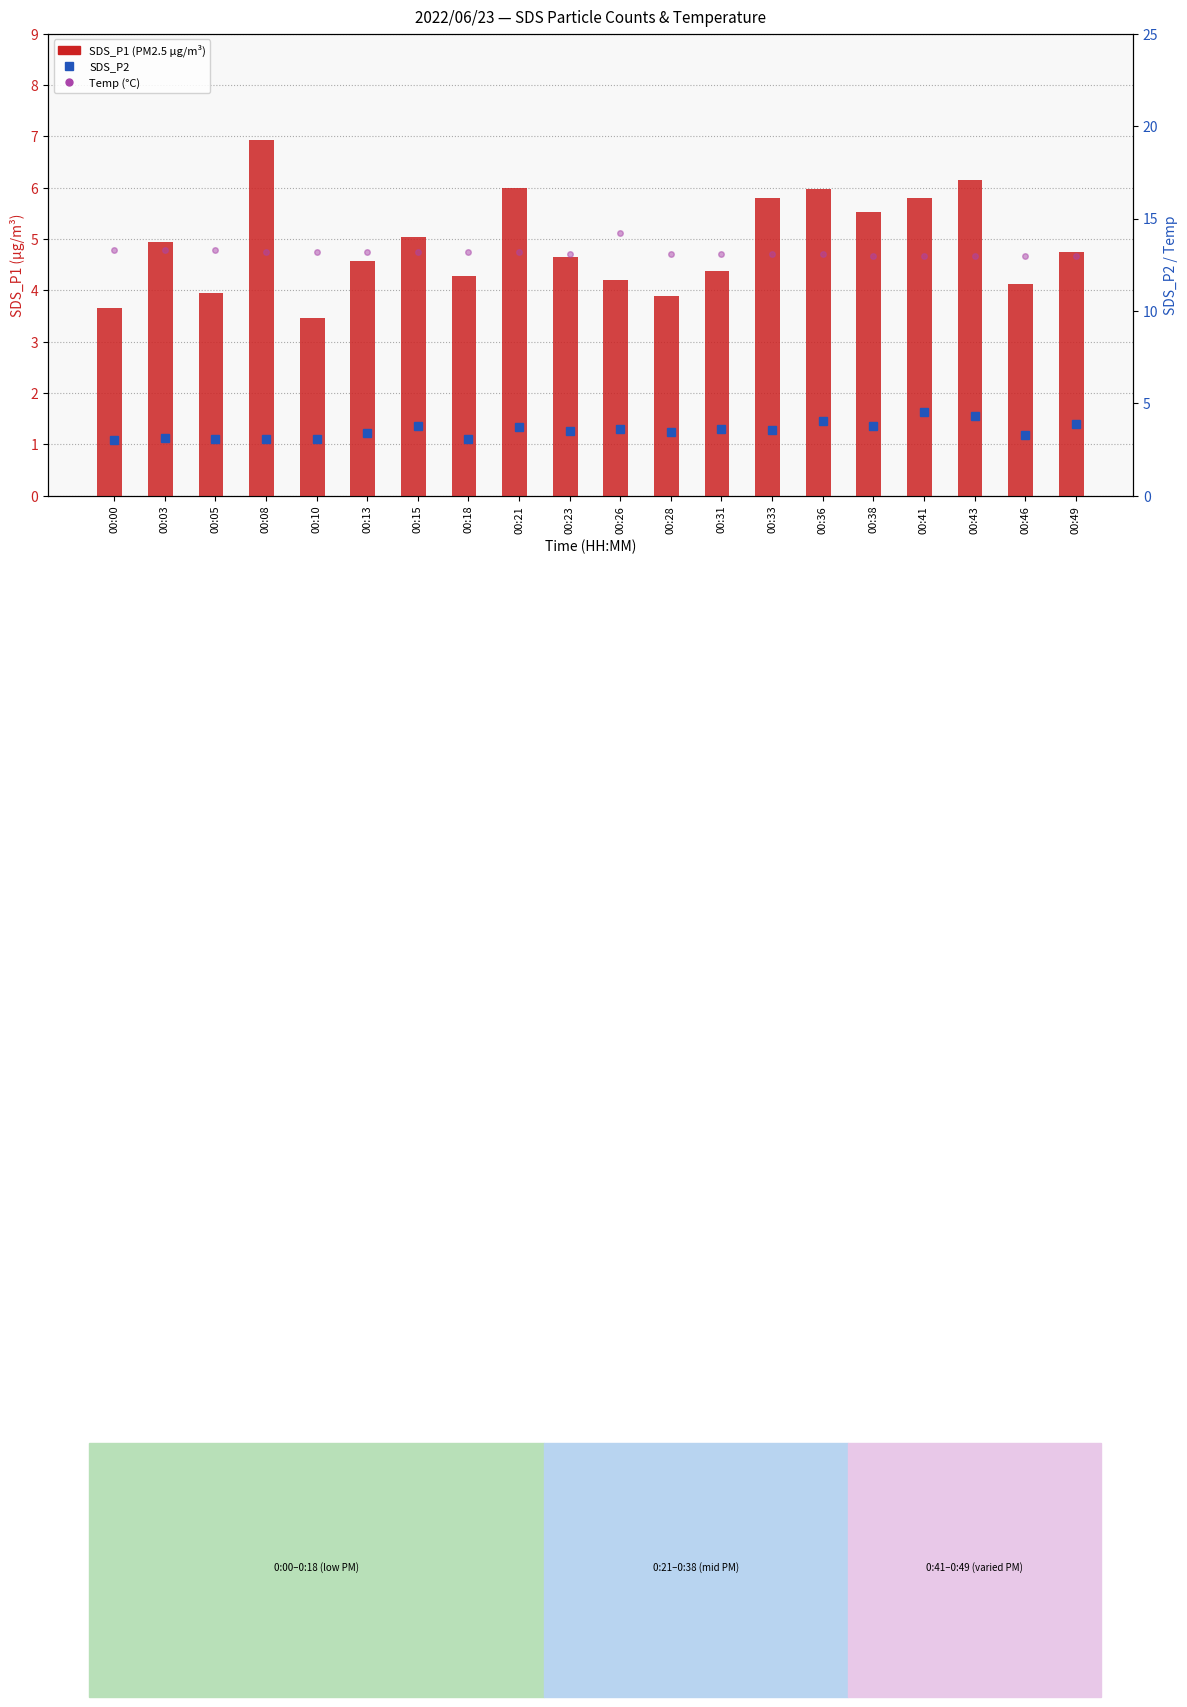

What is the maximum value for Temp (°C)?

14.2